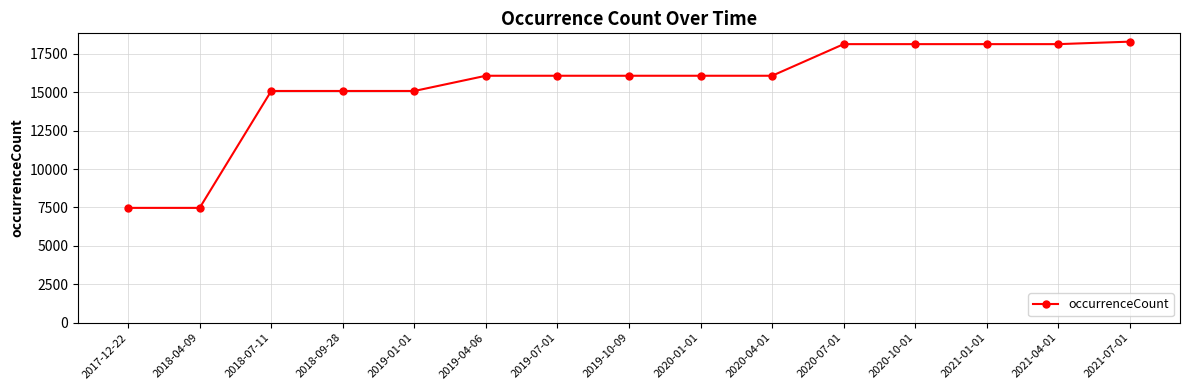

The value at 2020-04-01 is 16069. True or false?

True